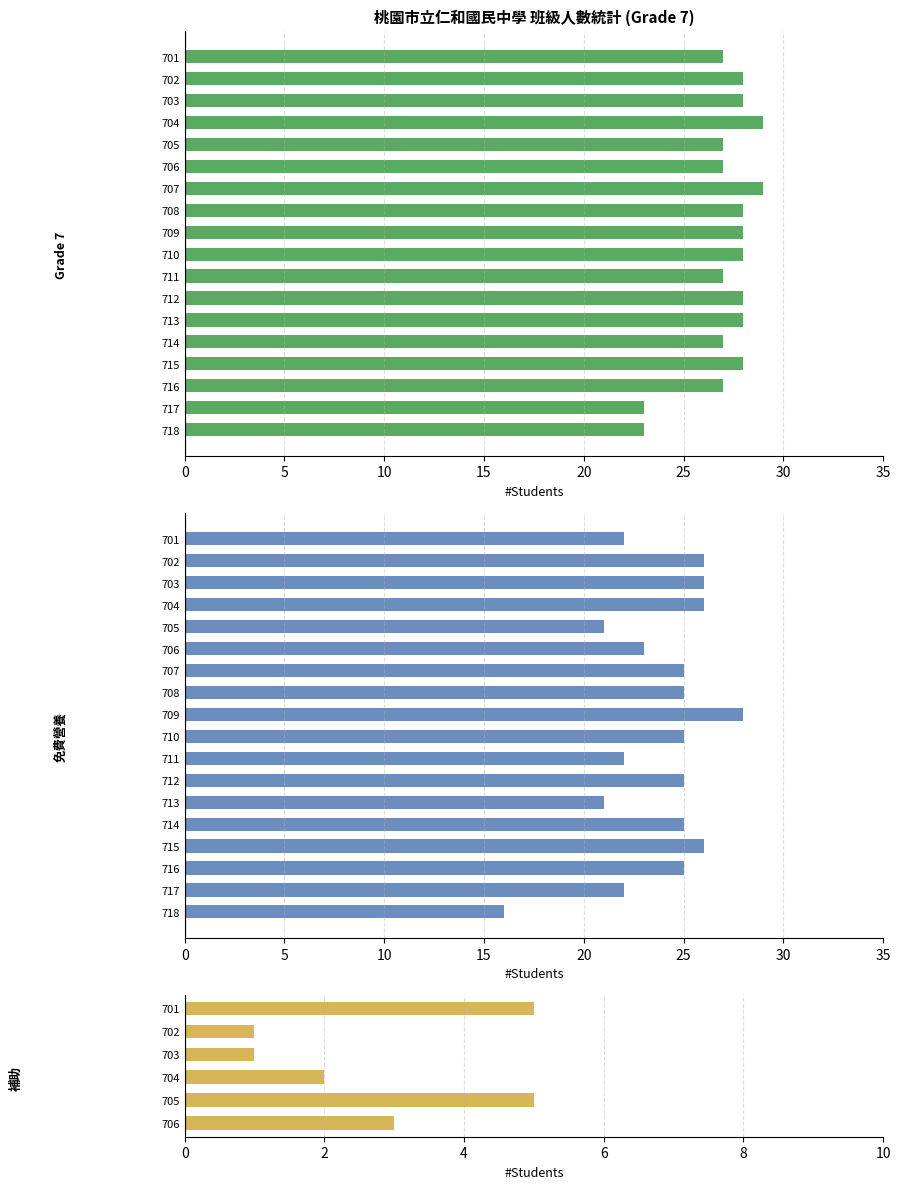

Is the value of 班級人數 at 714 greater than the value of 免費營養午餐人數 at 706?

Yes